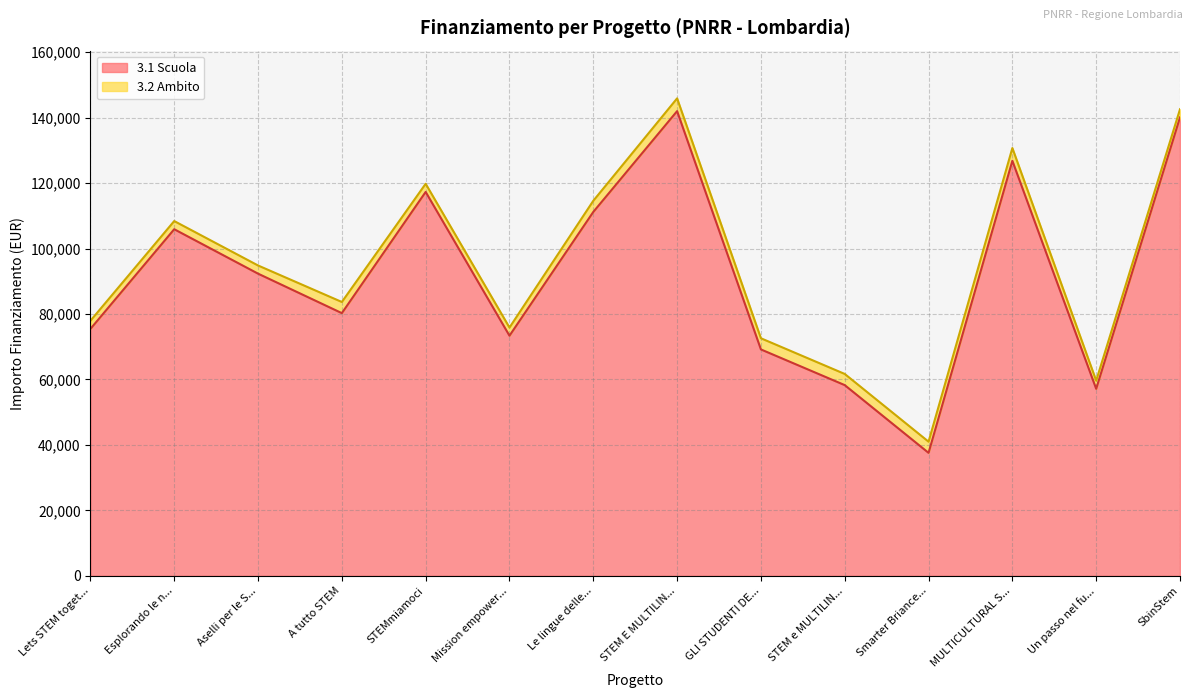

The 3.1 Scuola series shows 44368.0 at Mission empower.... True or false?

False